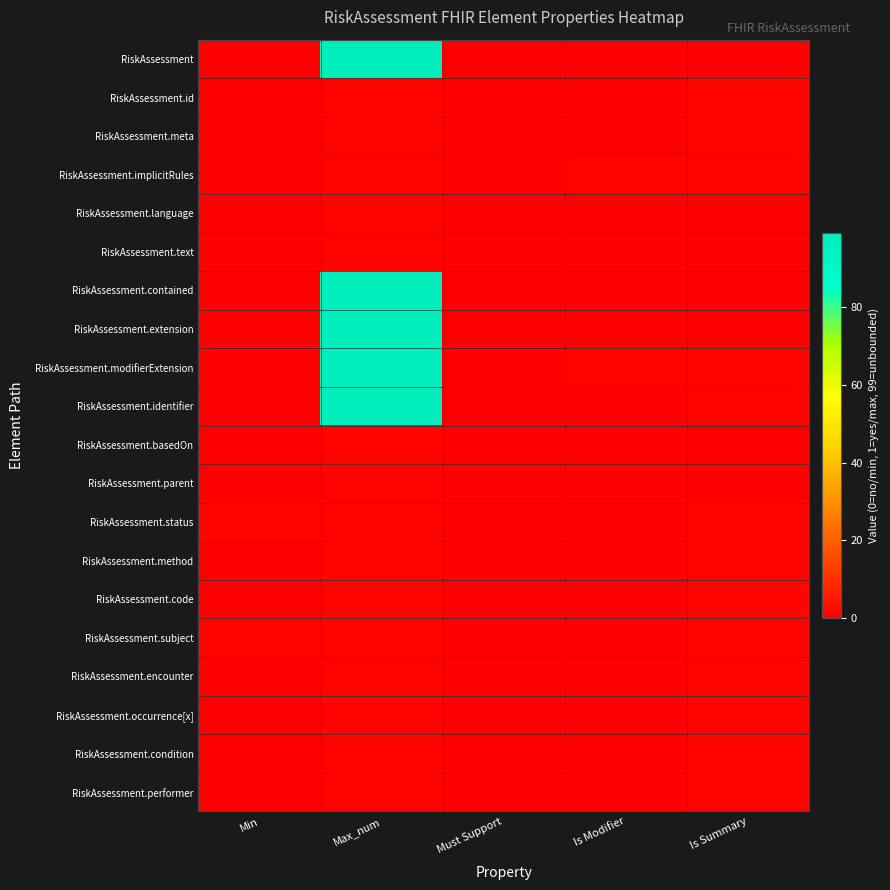

At which category is the sum across all series the highest?

Max_num